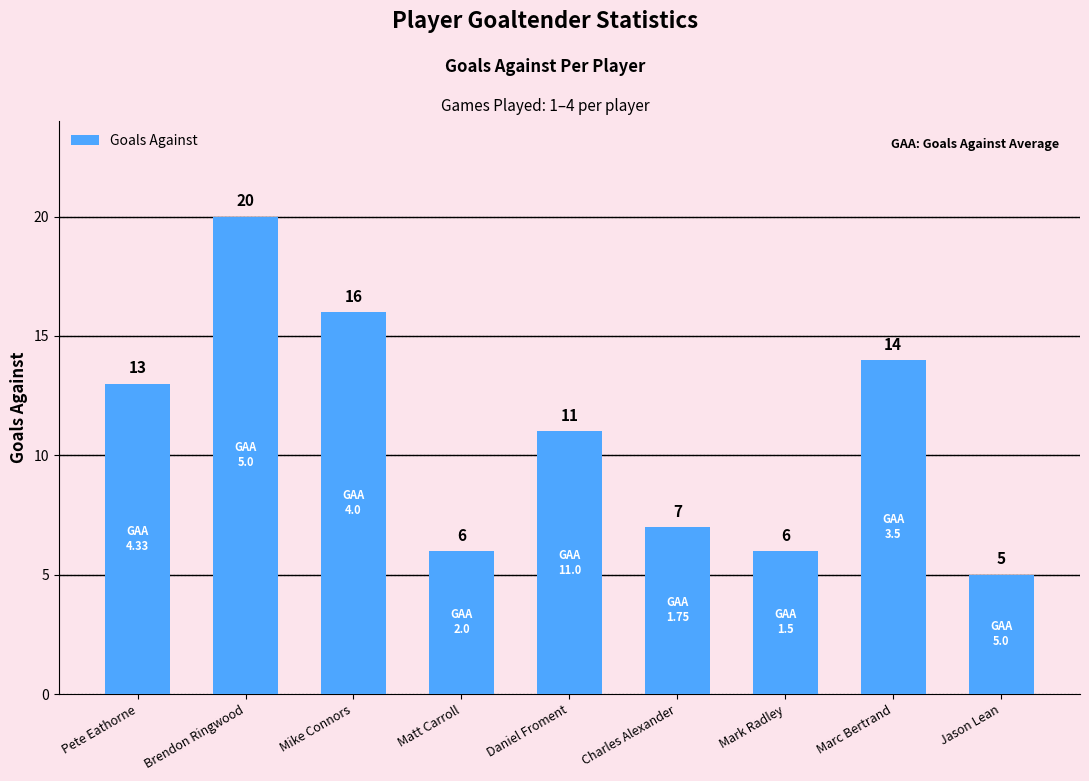

What is the ratio of the value at Mark Radley to the value at Pete Eathorne?

0.5